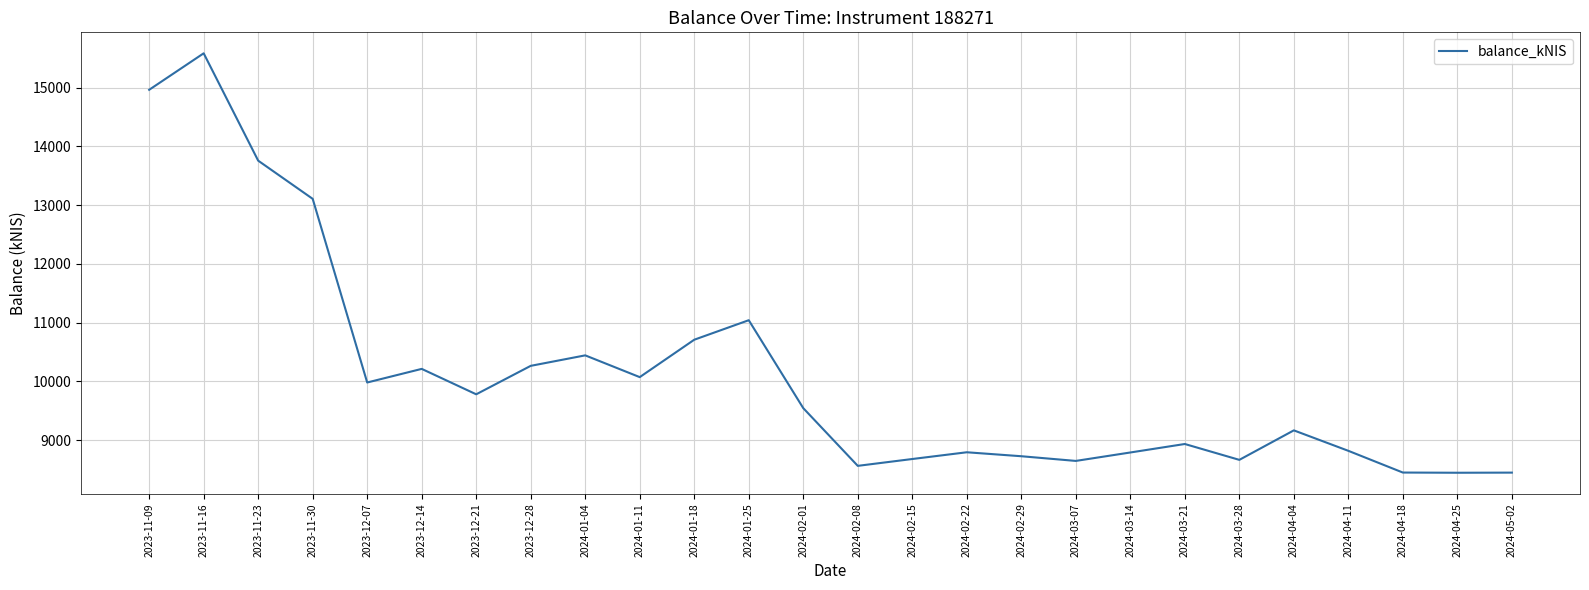

What is the difference between the maximum and minimum values?

7136.4